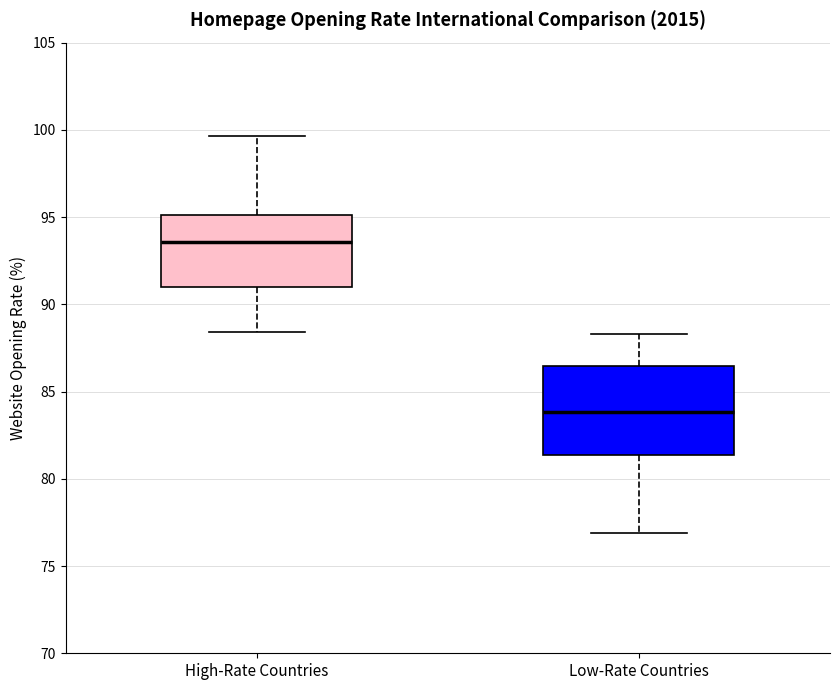

Comparing the boxes themselves (not the whiskers), which one is the tallest?

Low-Rate Countries